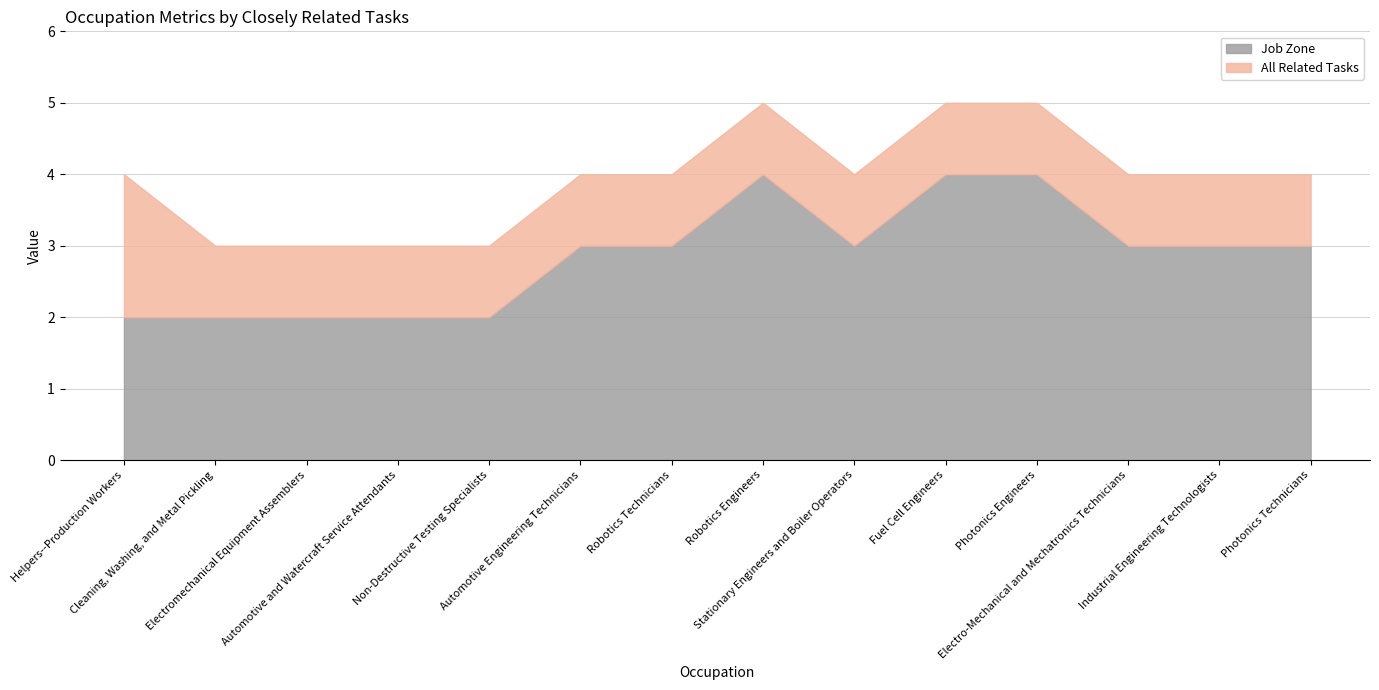

At which label is Job Zone closest to 3?

Automotive Engineering Technicians